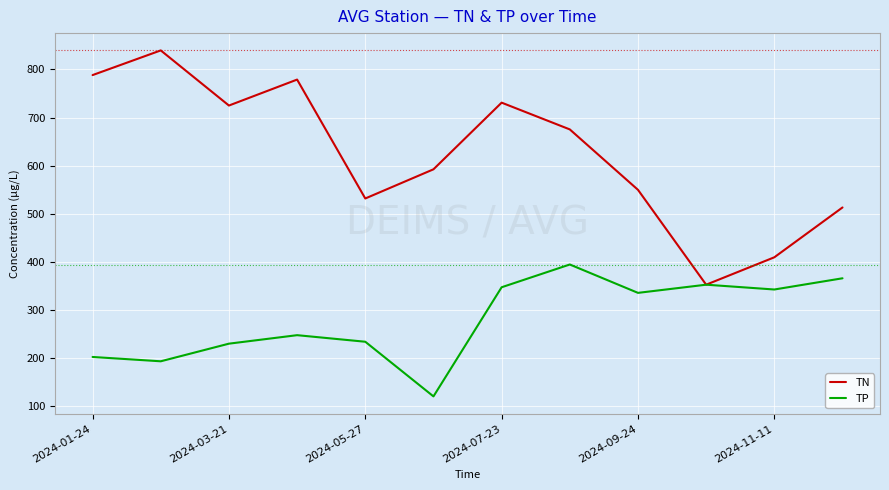

What is the lowest value of the TP series?

120.0